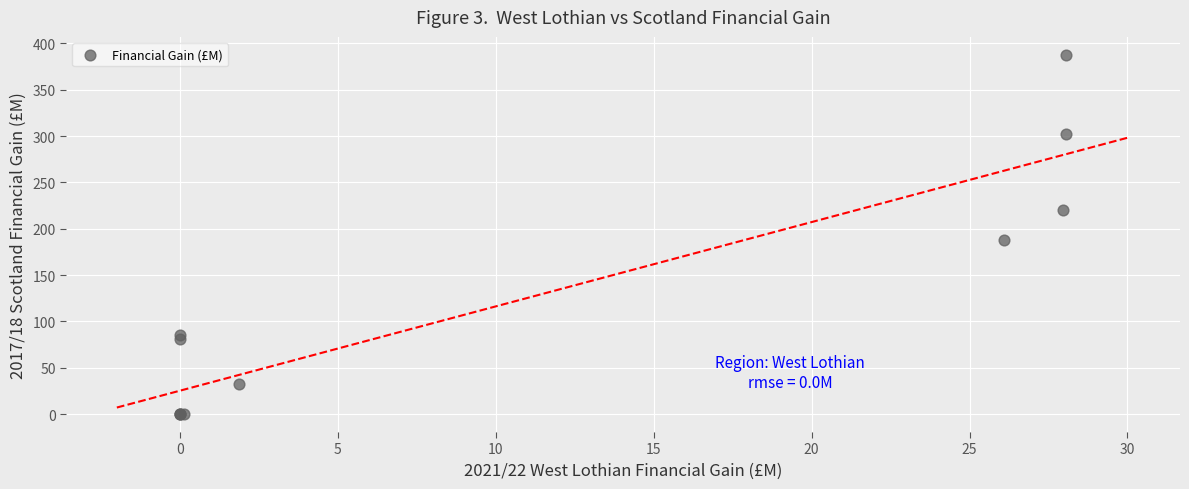

What Y value in the scatter plot is closest to 193?

188.2